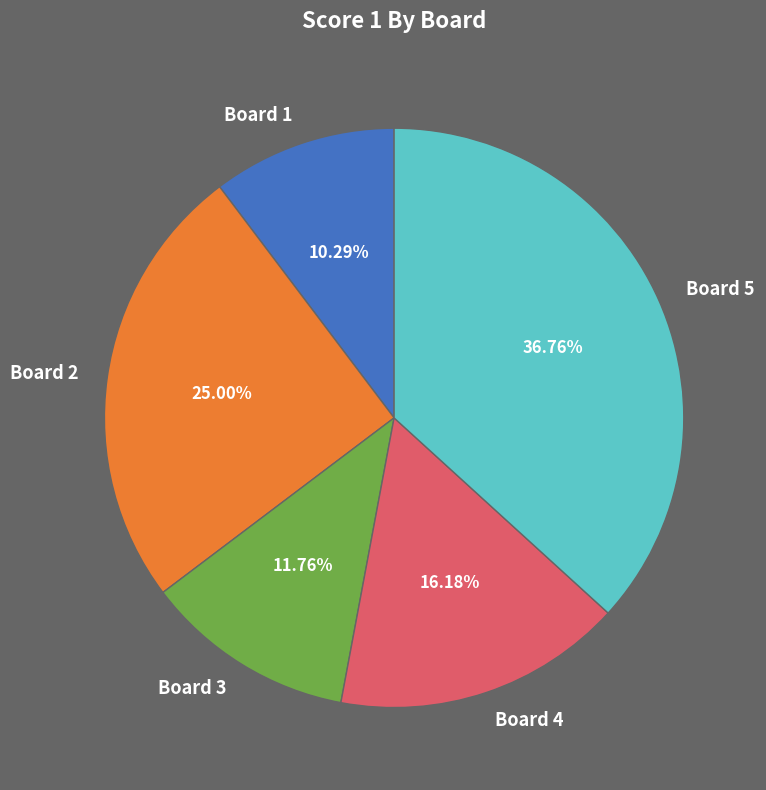

What is the ratio of the value at Board 3 to the value at Board 4?

0.7